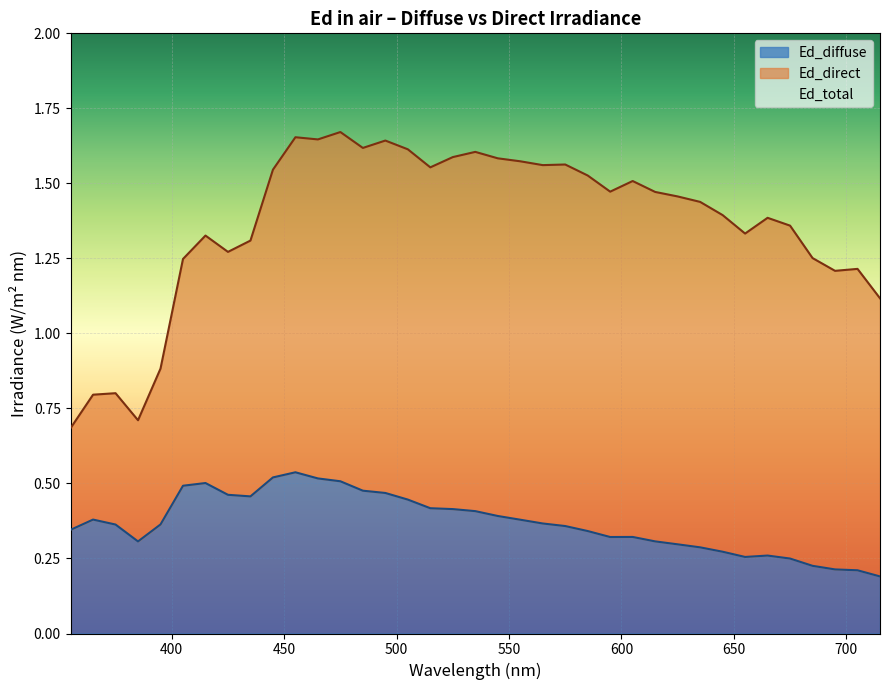

What is the value of the 4th point from the left?

0.3